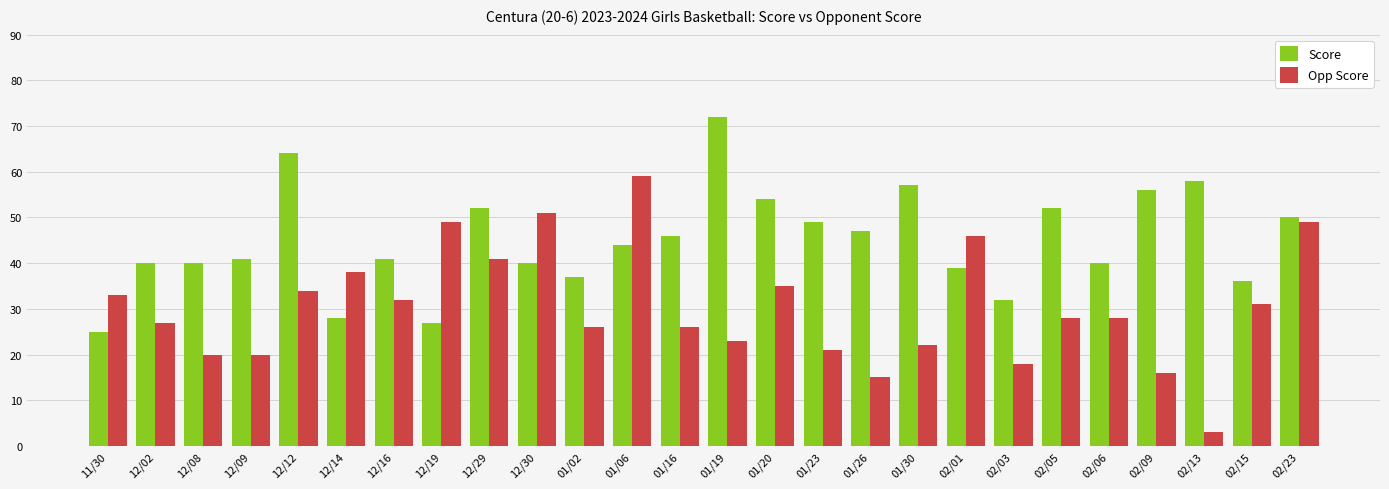

Reading right to left, what are all the values shown in this chart?

Score: 50	36	58	56	40	52	32	39	57	47	49	54	72	46	44	37	40	52	27	41	28	64	41	40	40	25
Opp Score: 49	31	3	16	28	28	18	46	22	15	21	35	23	26	59	26	51	41	49	32	38	34	20	20	27	33